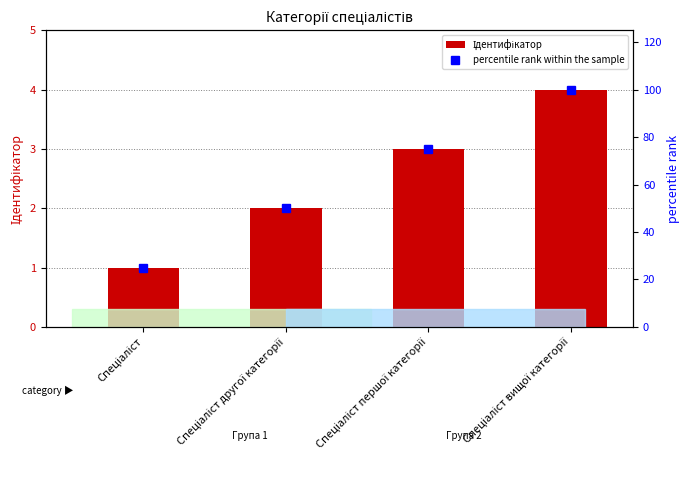

Which category has the highest value in the percentile rank within the sample series?

Спеціаліст вищої категорії